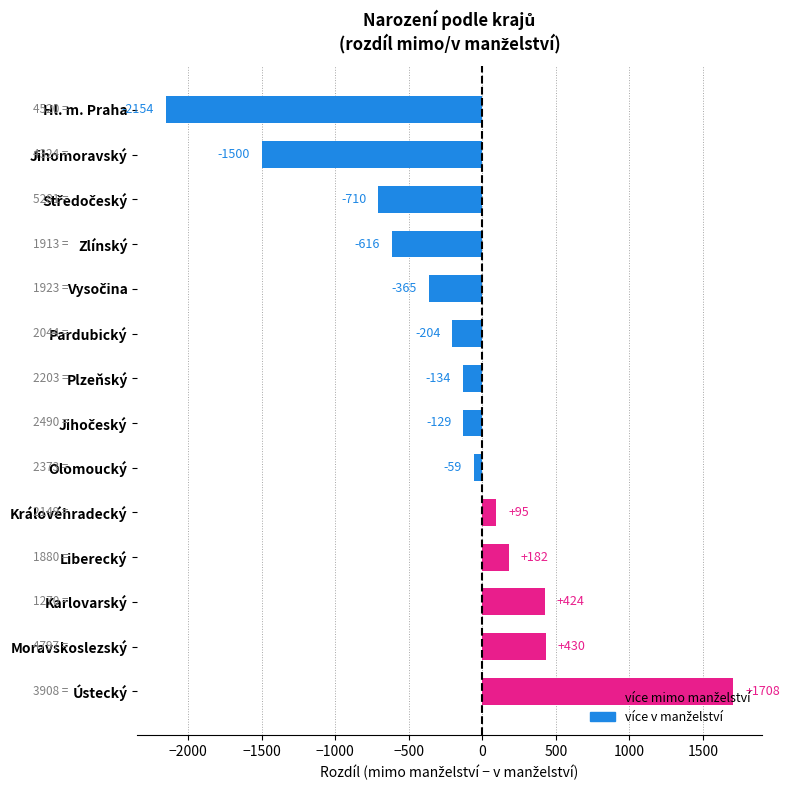

Which category has the highest value across all series?

Ústecký